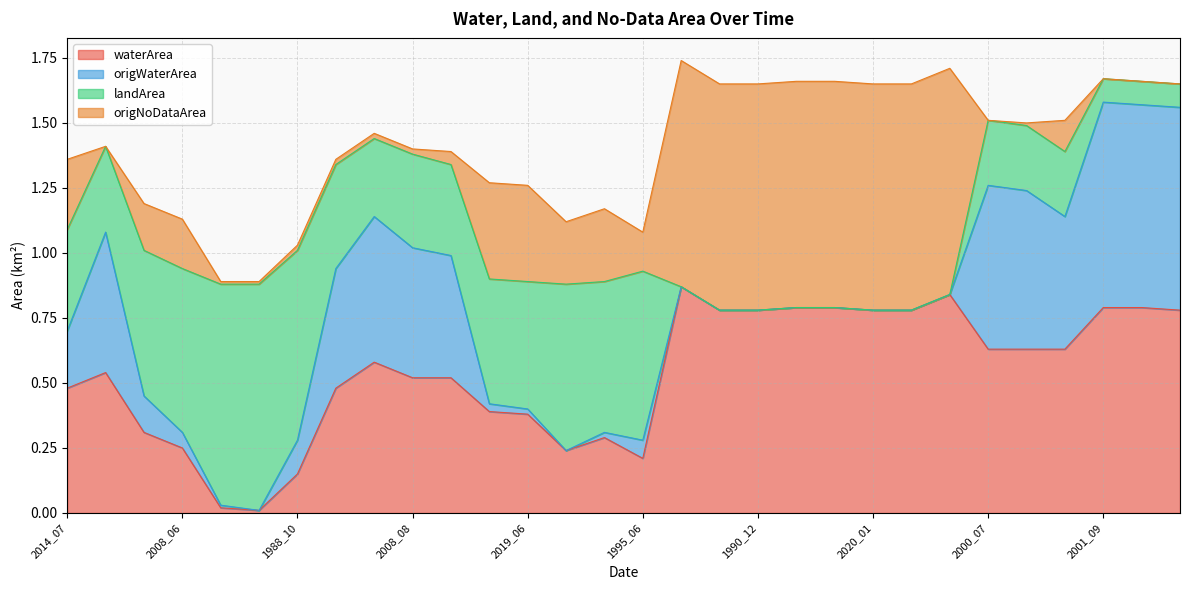

What is the total value across all series at 2005_10?

4.1